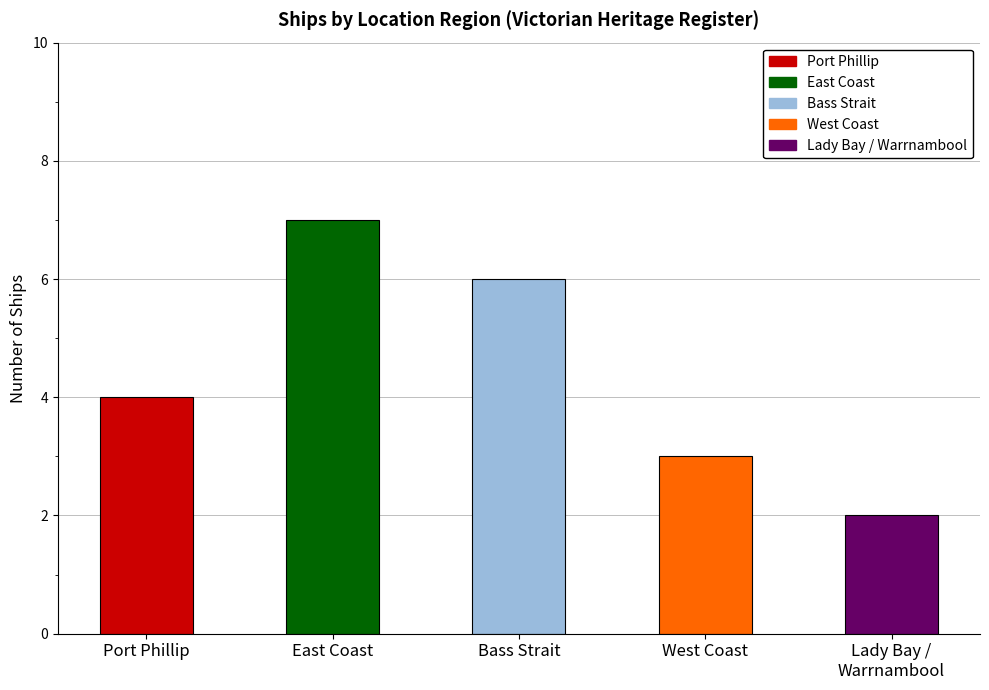

What is the label of the 2nd bar from the right?

West Coast